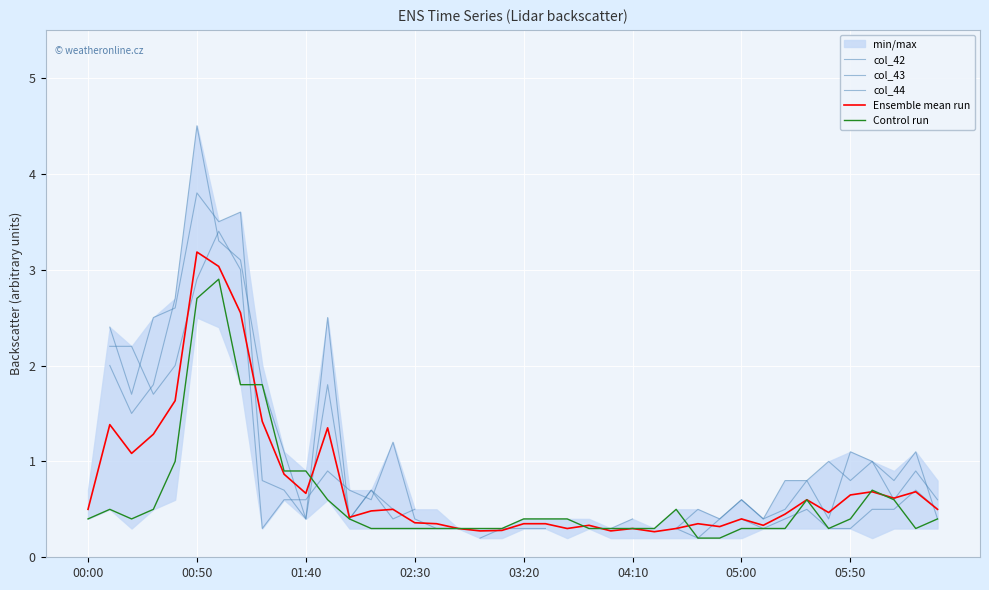

Read the Control run value at 29.

0.2